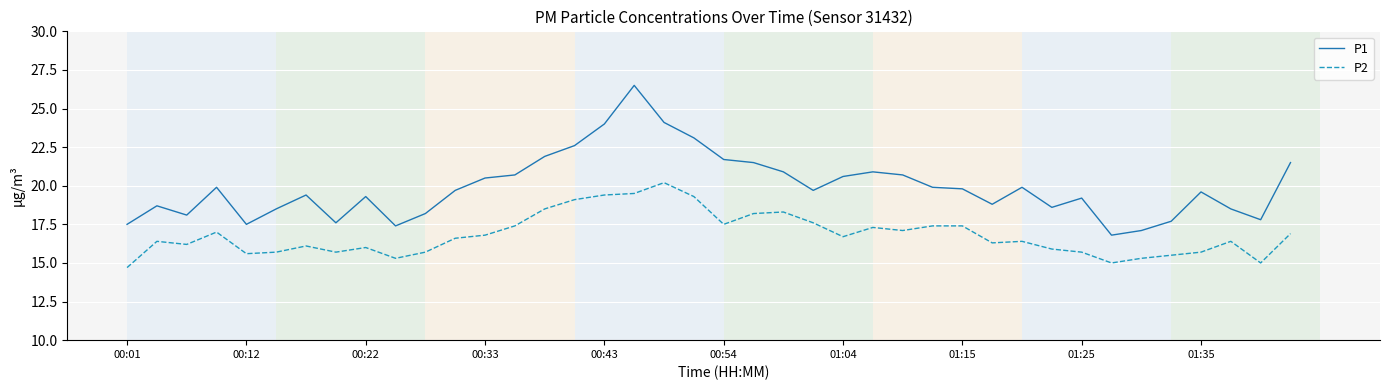

What are all the series names shown in the legend?

P1, P2